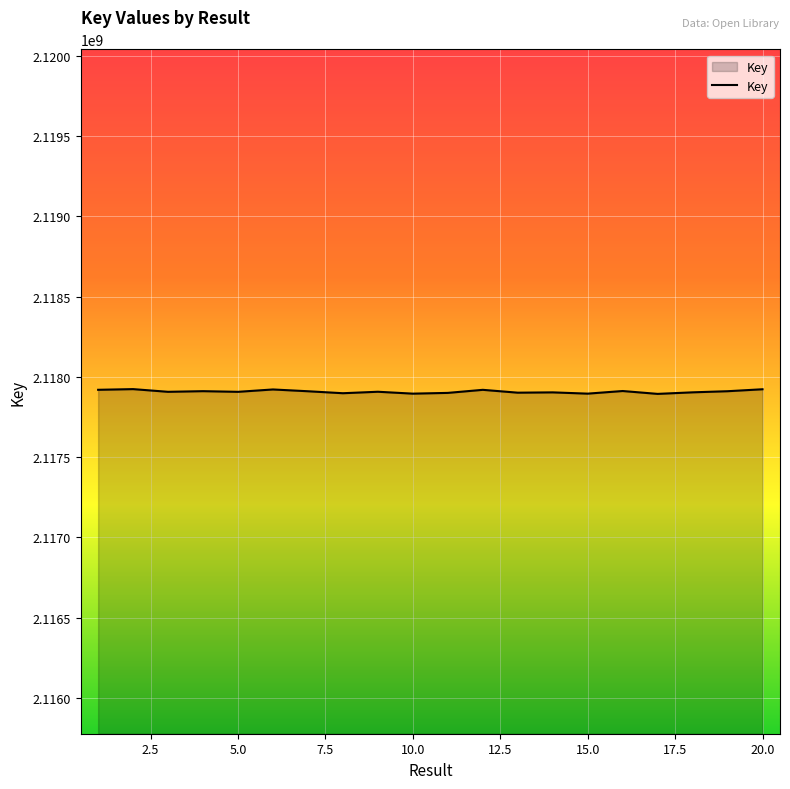

What is the greatest value displayed?

2117923946